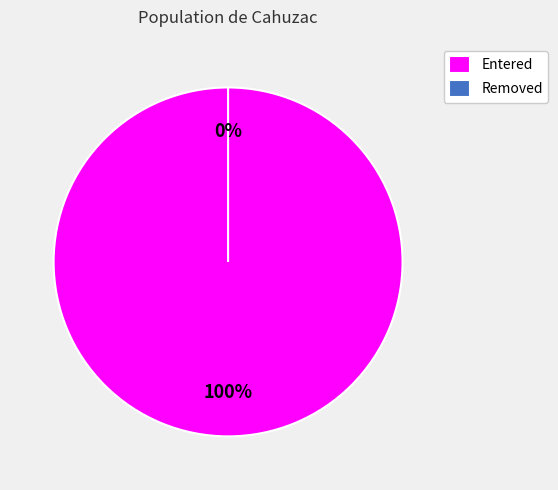

Do Removed and Entered together represent more than half of the pie?

Yes